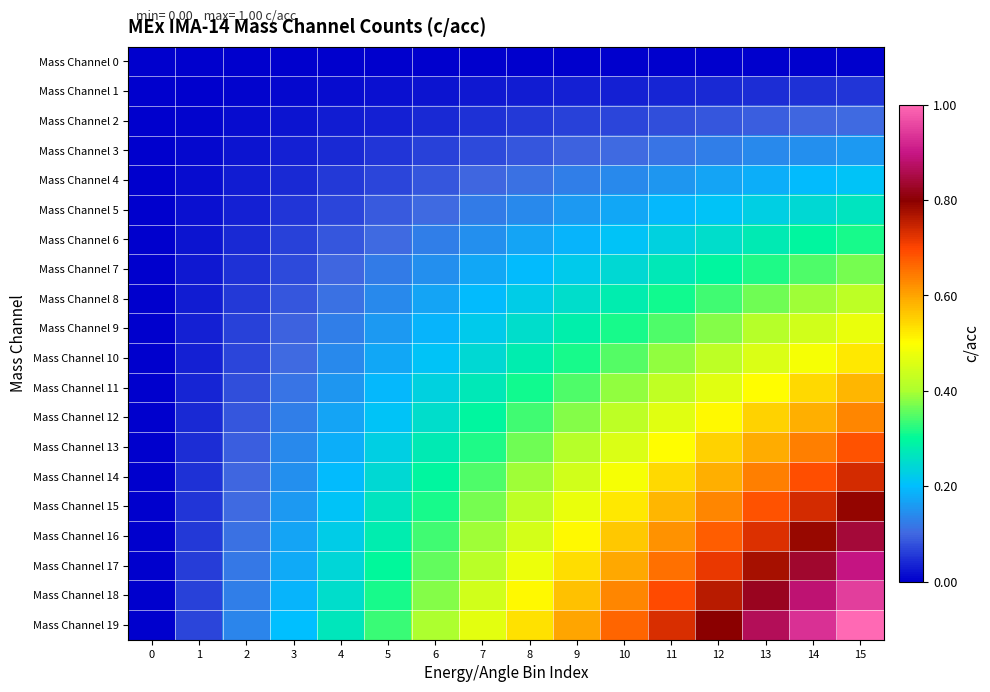

Which series has the largest total across all categories?

Mass Channel 19